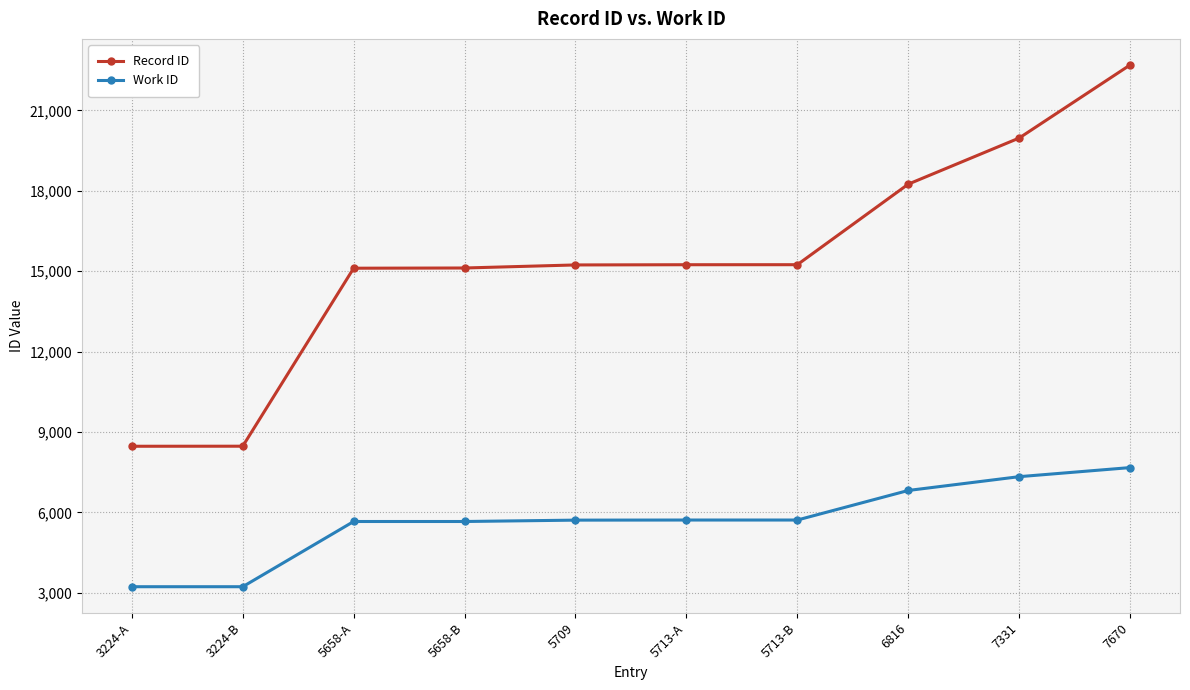

What is the smallest value displayed?

3224